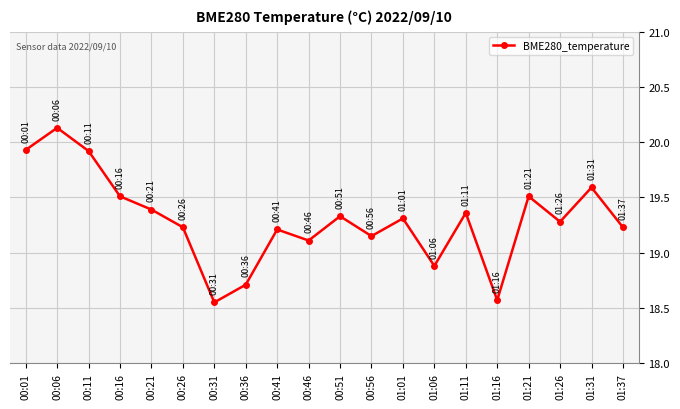

Which category has the highest value across all series?

00:06